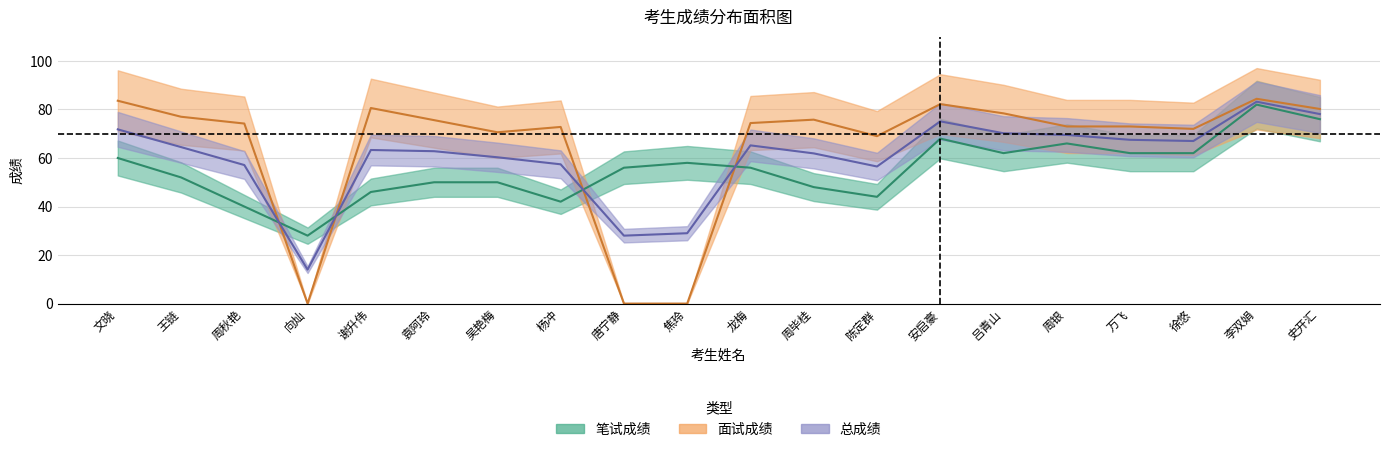

Reading left to right, transcribe all the data shown in this chart.

written_score: 60.0	52.0	40.0	28.0	46.0	50.0	50.0	42.0	56.0	58.0	56.0	48.0	44.0	68.0	62.0	66.0	62.0	62.0	82.0	76.0
interview_score: 83.6	77.0	74.2	0.0	80.6	75.6	70.6	72.8	0.0	0.0	74.4	75.8	69.0	82.2	78.4	73.0	73.0	72.0	84.4	80.2
total_score: 71.8	64.5	57.1	14.0	63.3	62.8	60.3	57.4	28.0	29.0	65.2	61.9	56.5	75.1	70.2	69.5	67.5	67.0	83.2	78.1